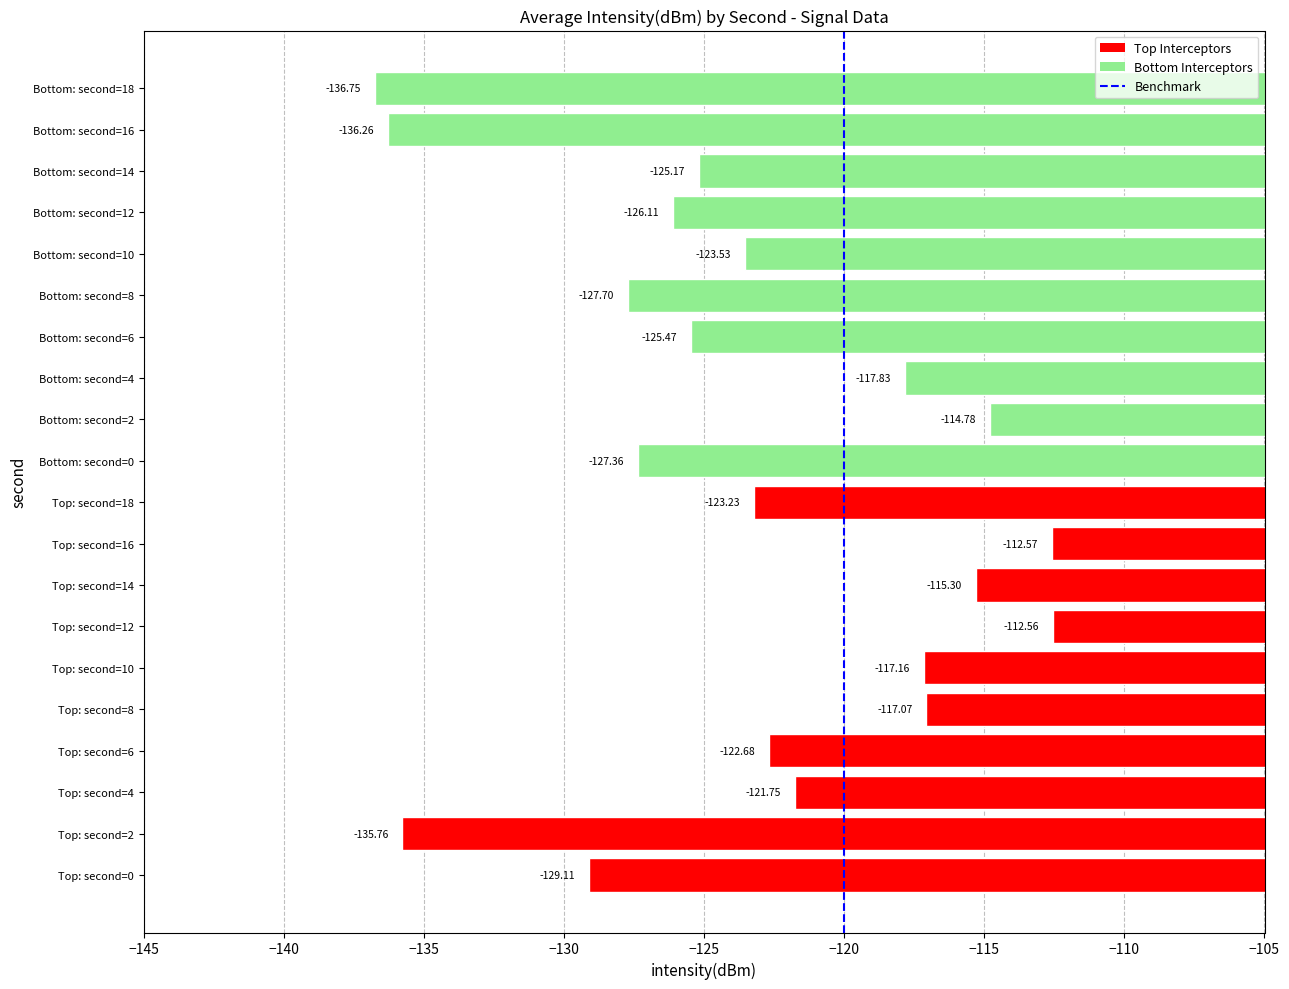

Are the bars grouped side by side (vs. stacked)?

No